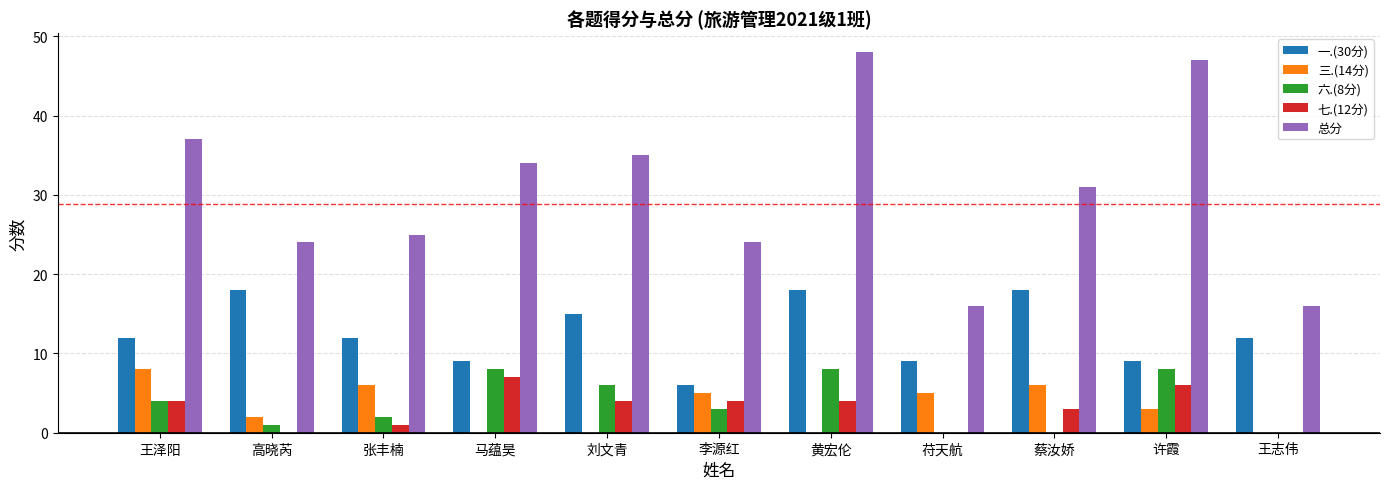

What is the maximum value shown in the chart?

48